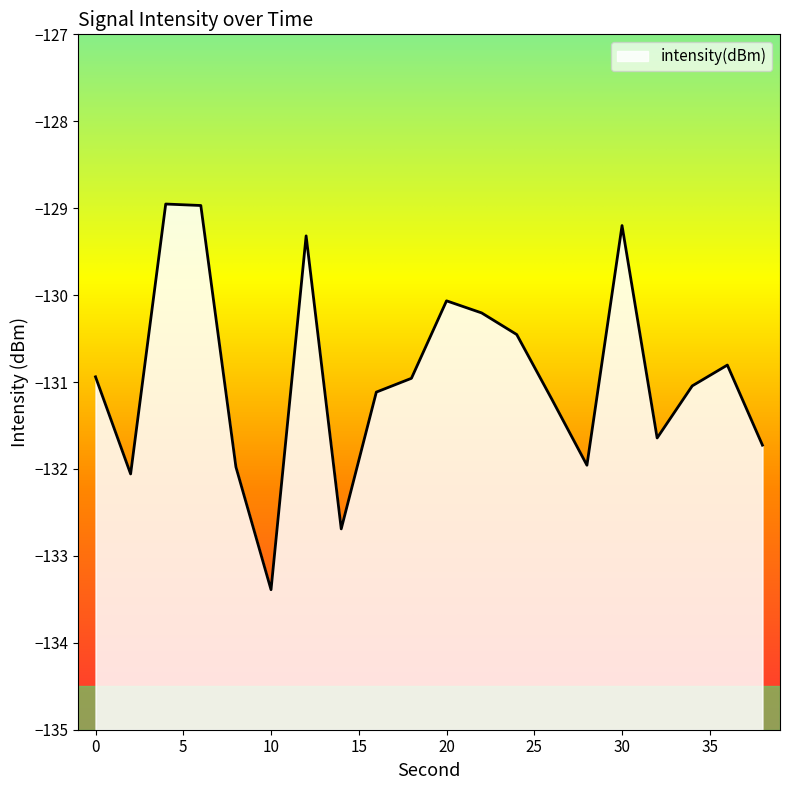

What is the sum of all values?

-2618.7